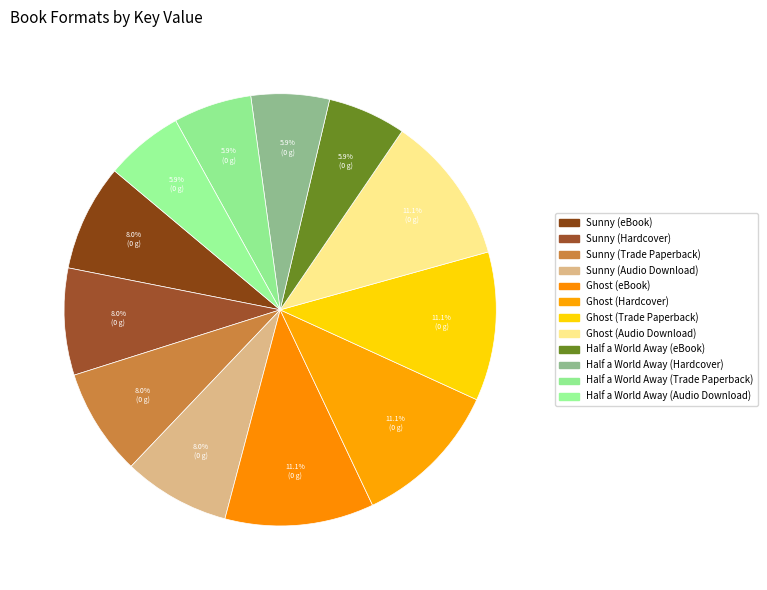

Which slice is the largest?

Ghost (eBook)